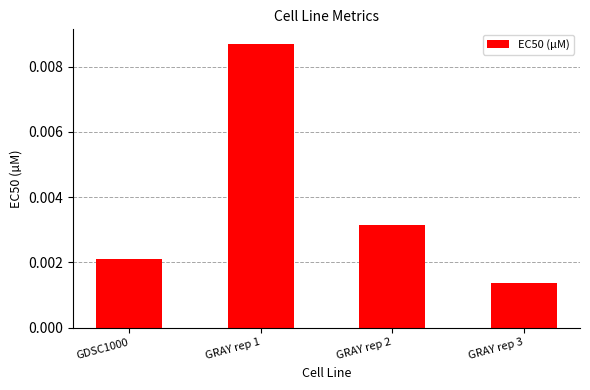

Are the bars horizontal?

No